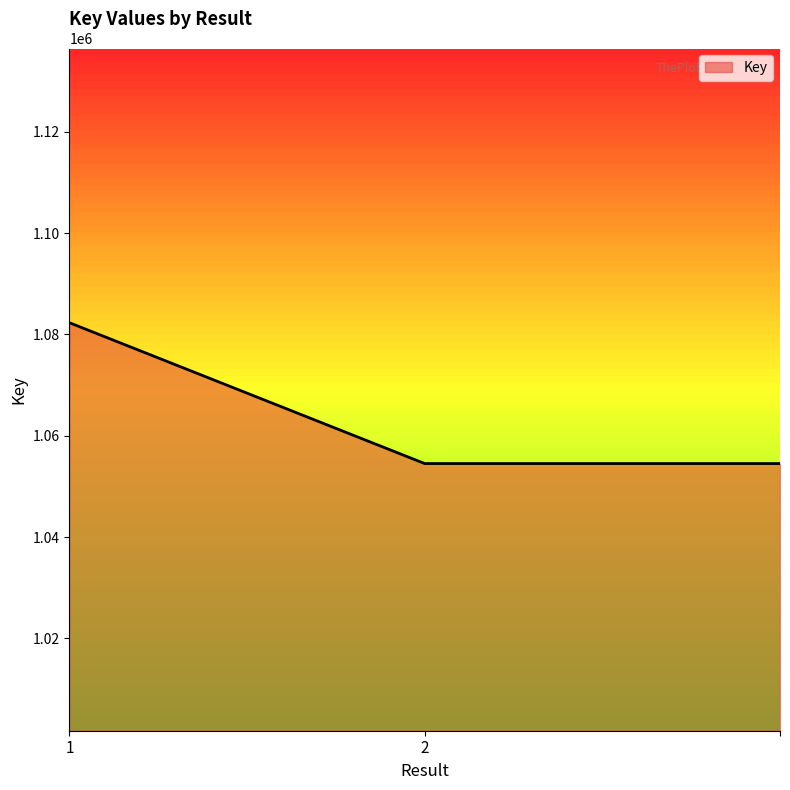

What is the maximum value shown in the chart?

1082304